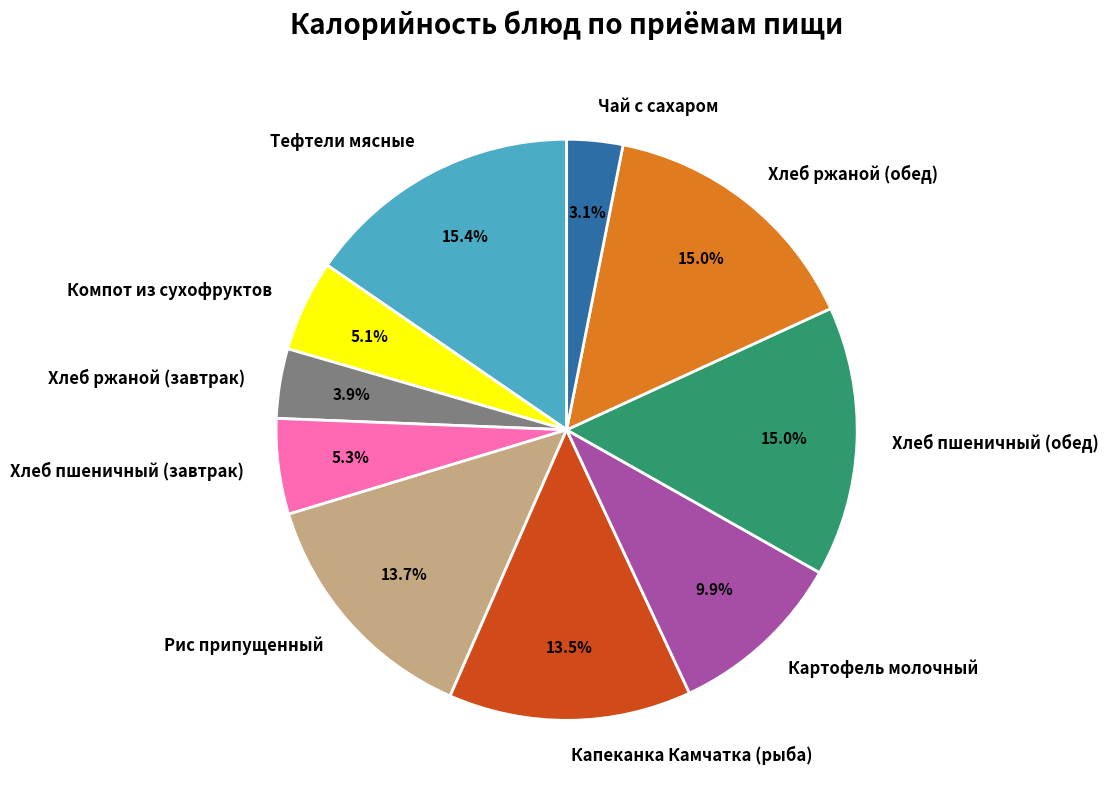

To the nearest percent, what is the difference between the largest and smallest slice percentages?

12%